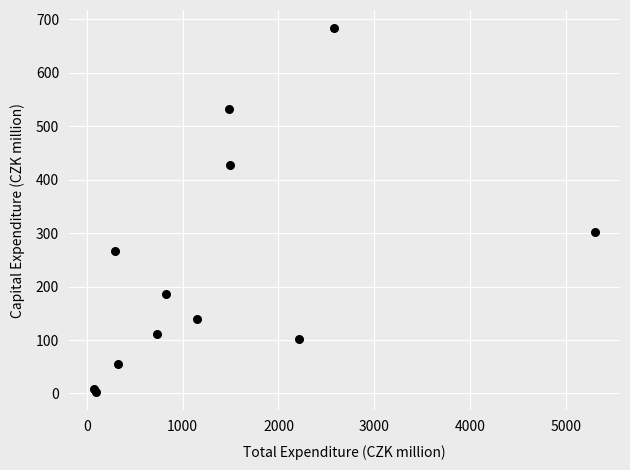

What Y value in the scatter plot is closest to 343?

301.8